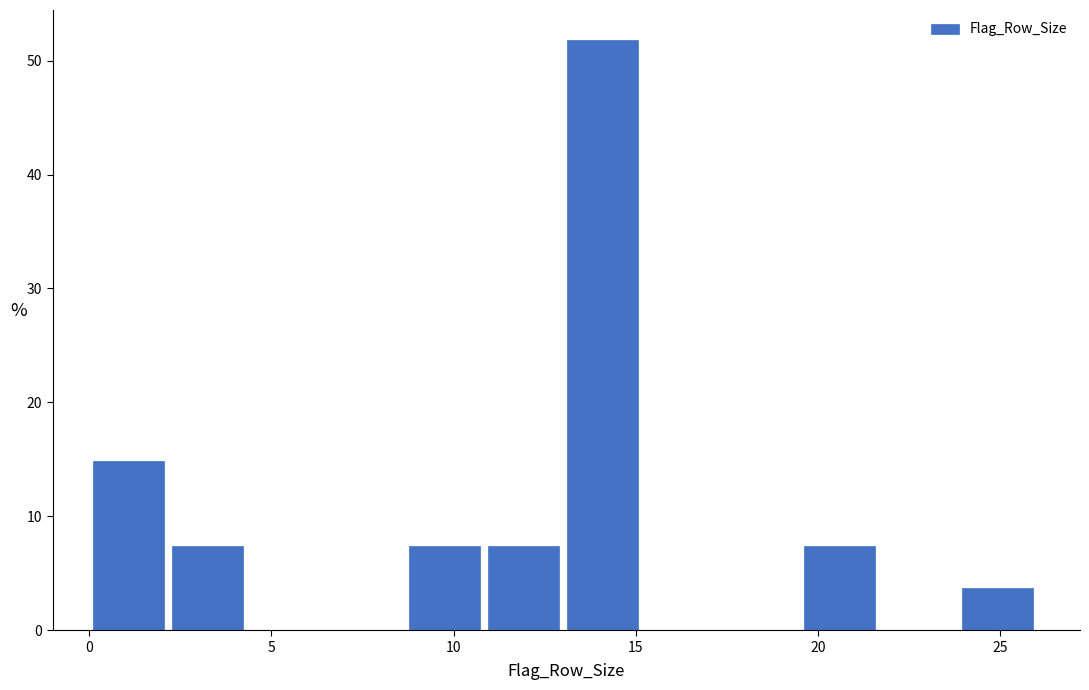

What is the height of the bar covering 2.0 to 4.5 on the x-axis? Neither the bar edges nor the heights are printed on the chart, so give them approximately, as read against the axes.

7